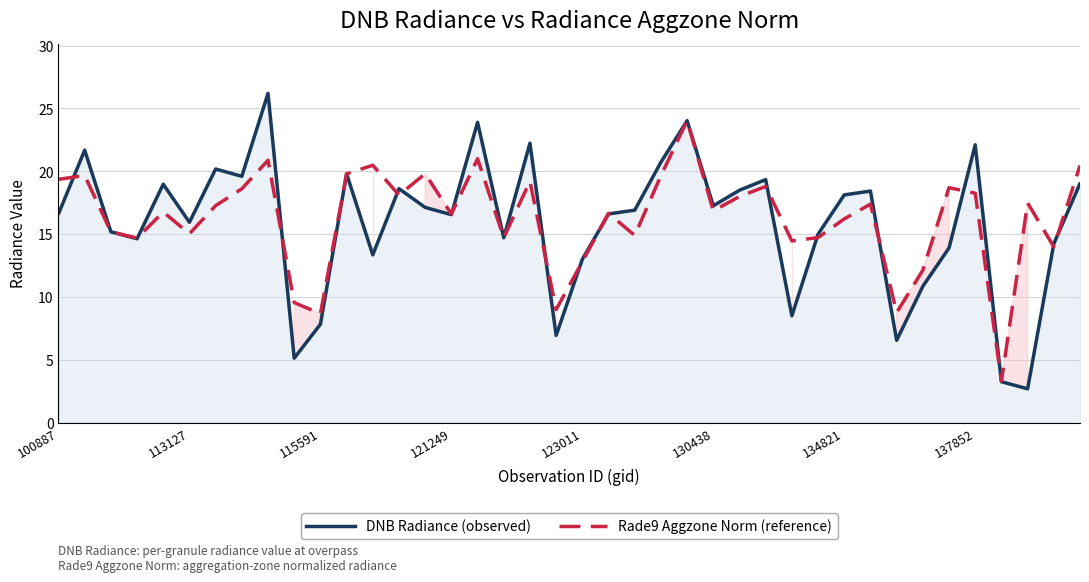

True or false: DNB Radiance (observed) has a value of 18.1 at 134821.

True